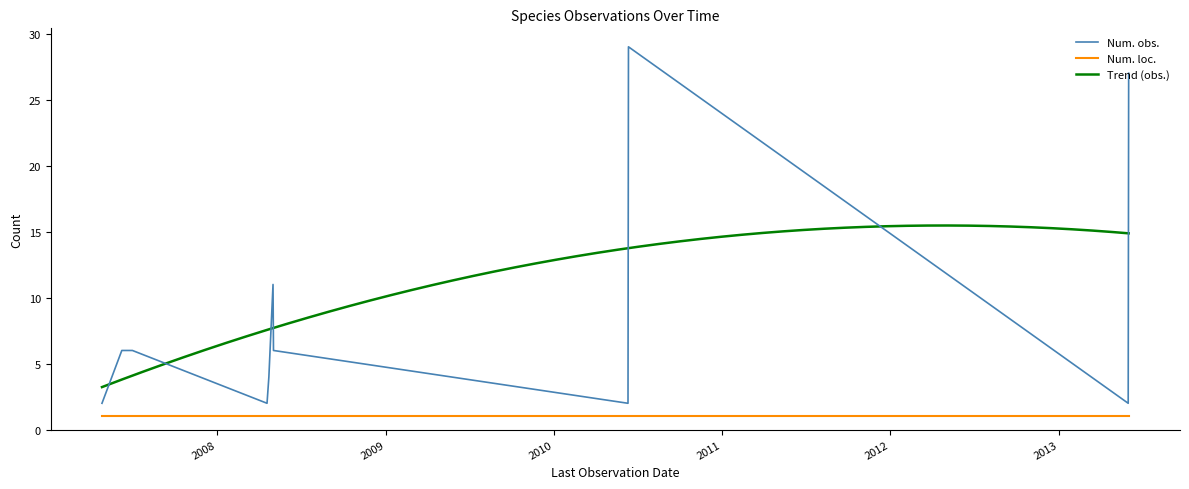

What is the highest value of the Num. obs. series?

29